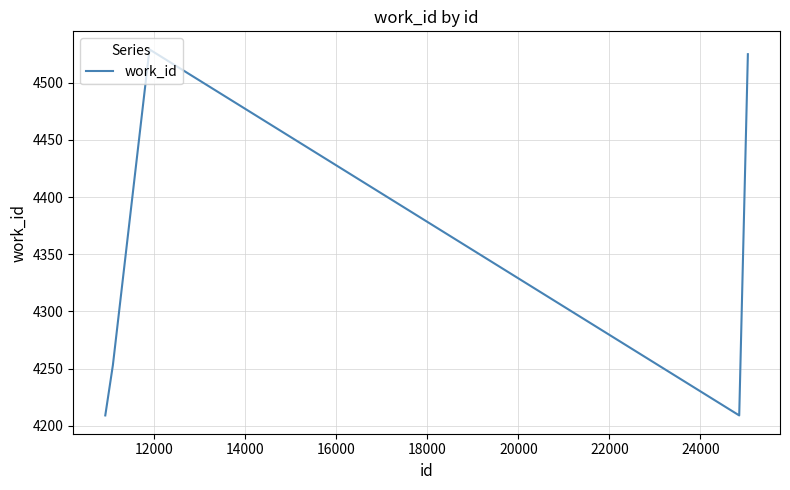

How many interior local peaks (higher than both neighbors) does the data have?

1